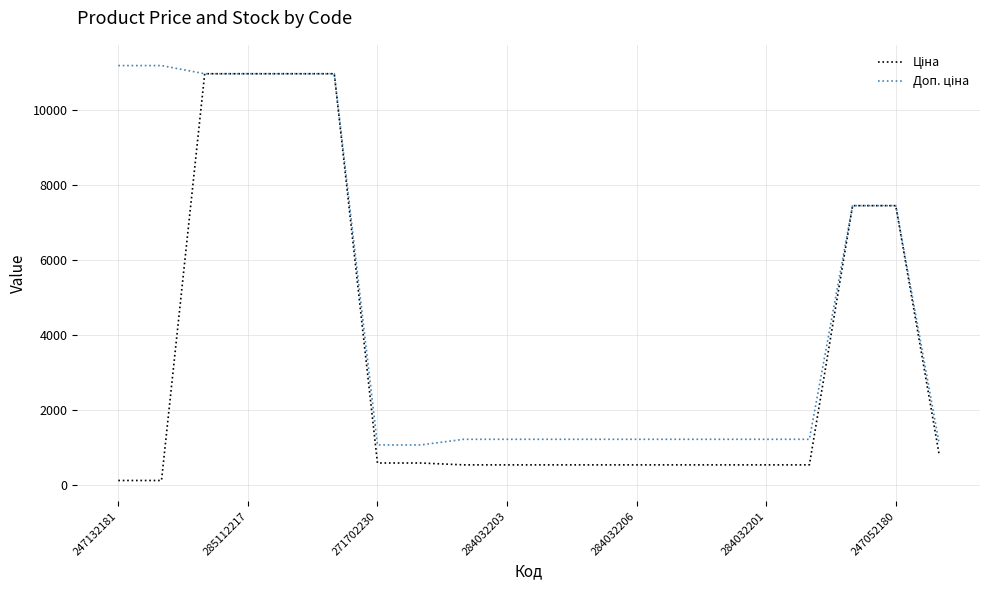

What is the greatest value displayed?

11182.0